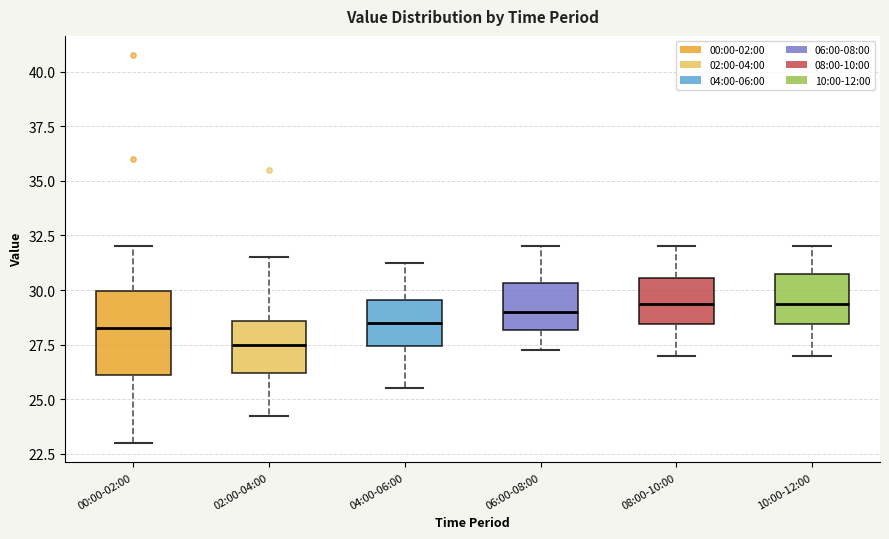

Where is the upper edge of the box for 04:00-06:00 on the y-axis? The values are not printed on the chart, so give them approximately, as read against the axis.

29.5